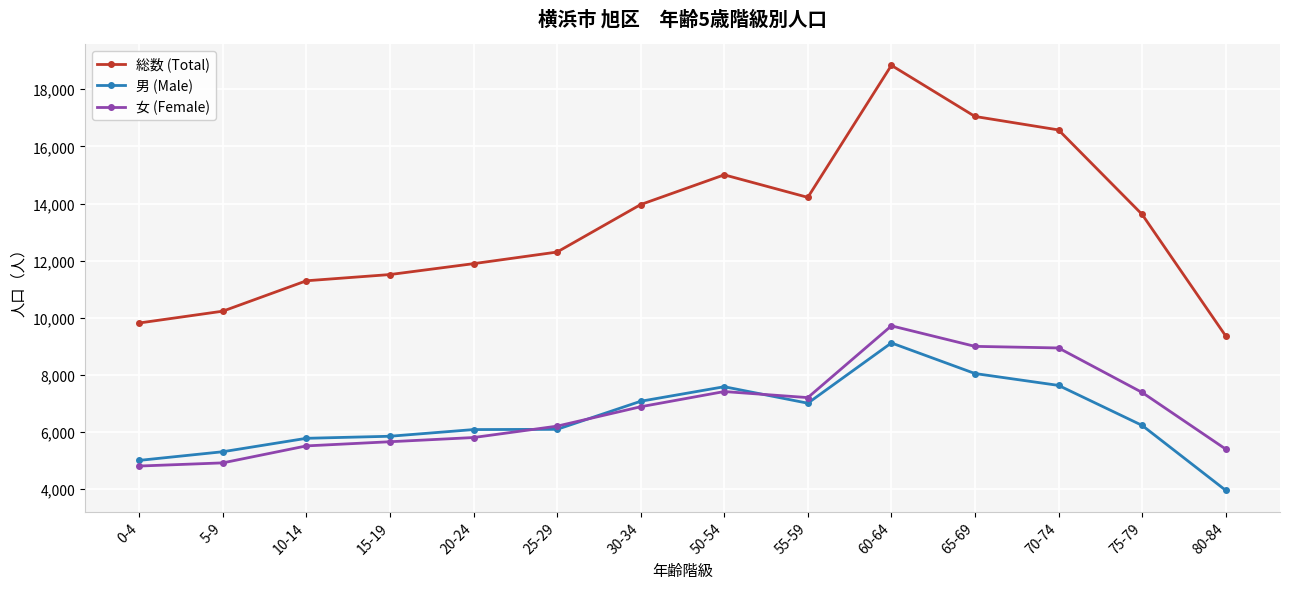

Rank the series at 0-4 from lowest to highest value.

女 (Female), 男 (Male), 総数 (Total)